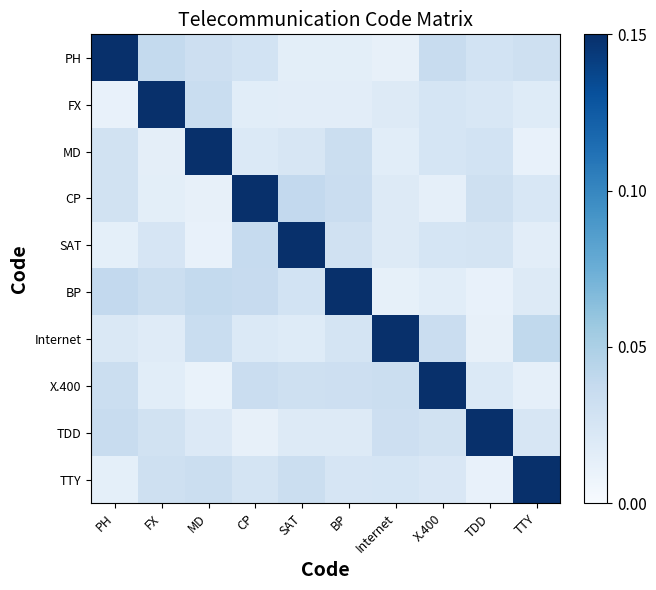

How many distinct data groups are displayed?

10